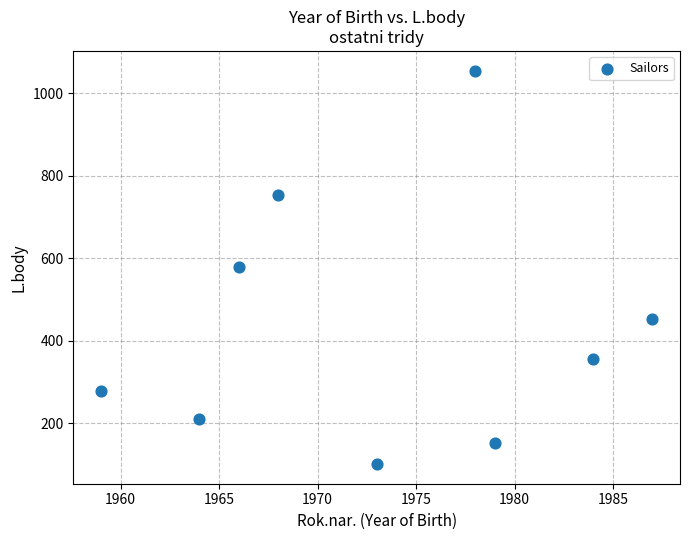

What is the range of X values (max minus min)?

28